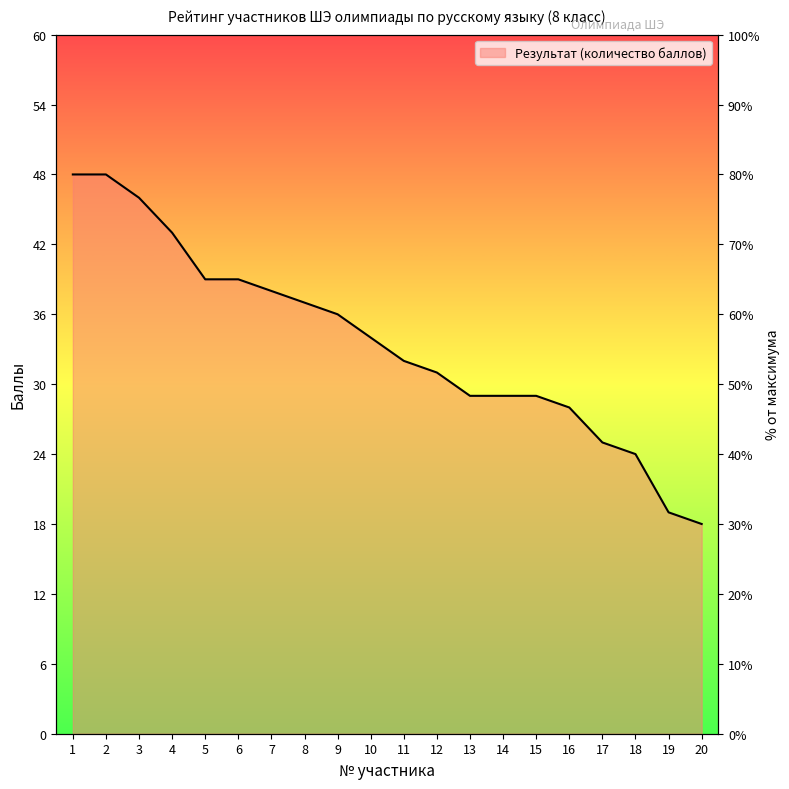

True or false: there are more than 2 points higher than both neighbors.

False